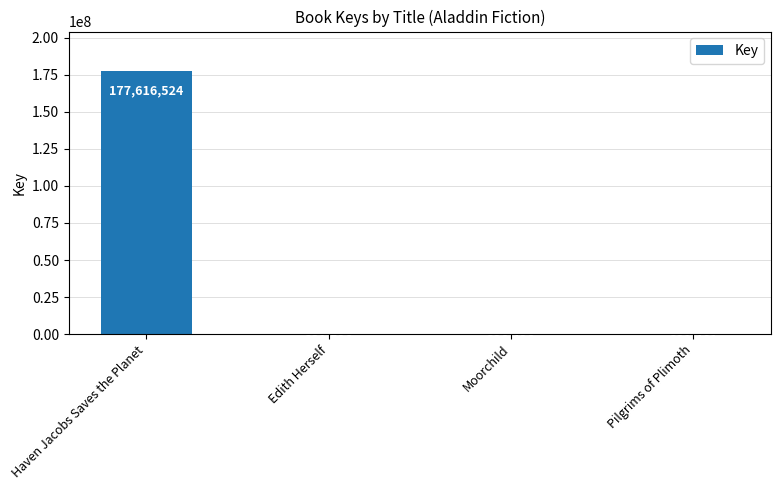

What is the approximate value at Pilgrims of Plimoth?

331461